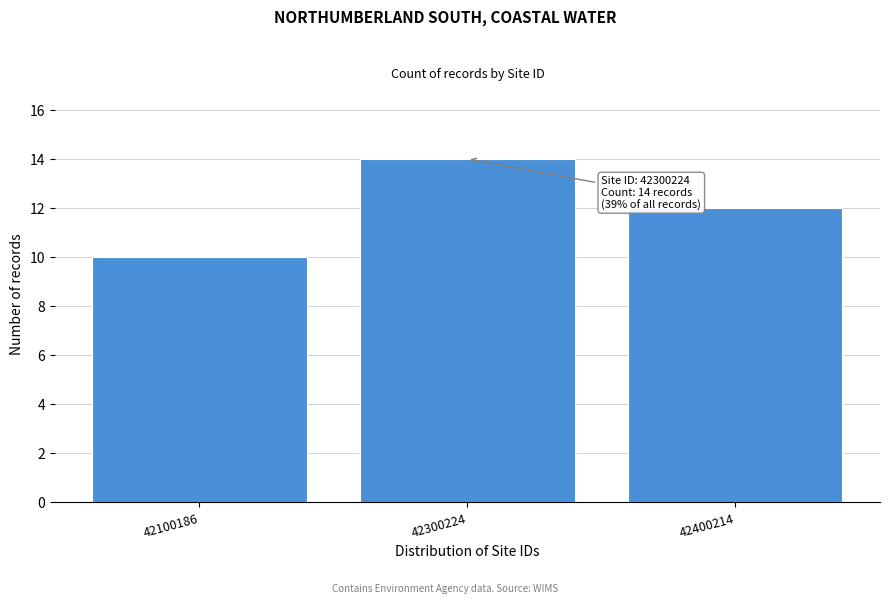

Reading left to right, extract all data points from this chart.

42100186=10	42300224=14	42400214=12